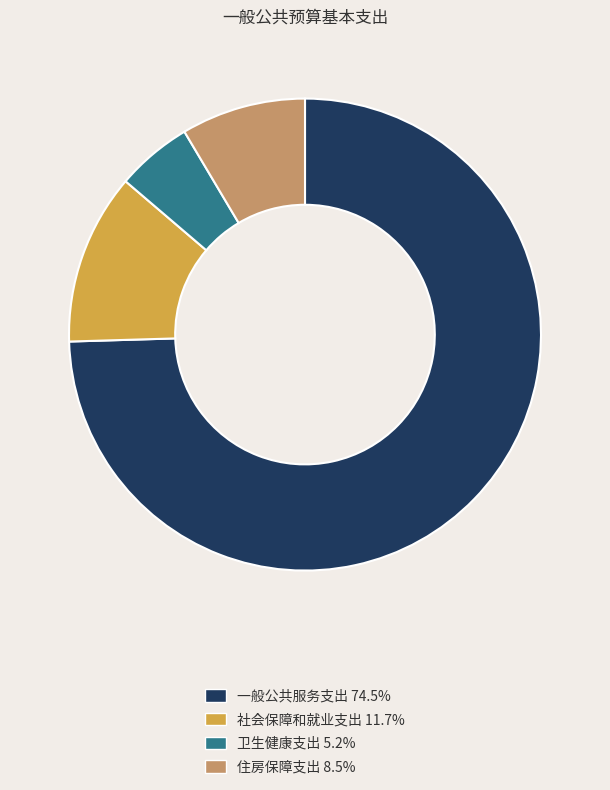

Is there a majority slice in this chart?

Yes